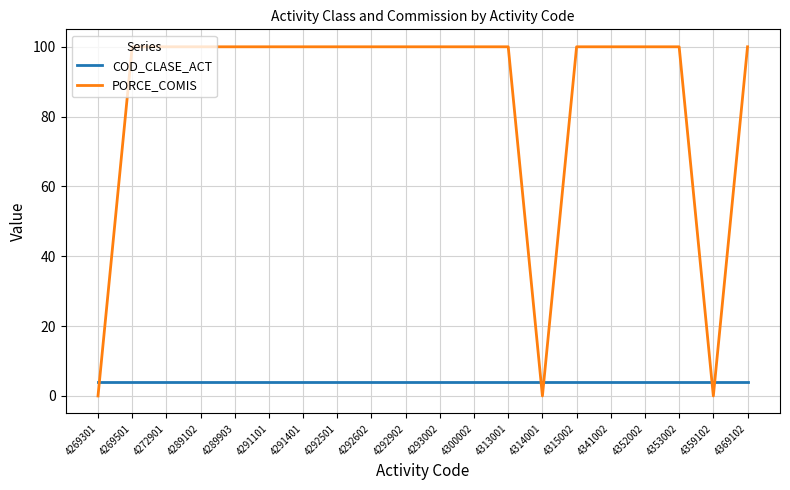

What is the greatest value displayed?

100